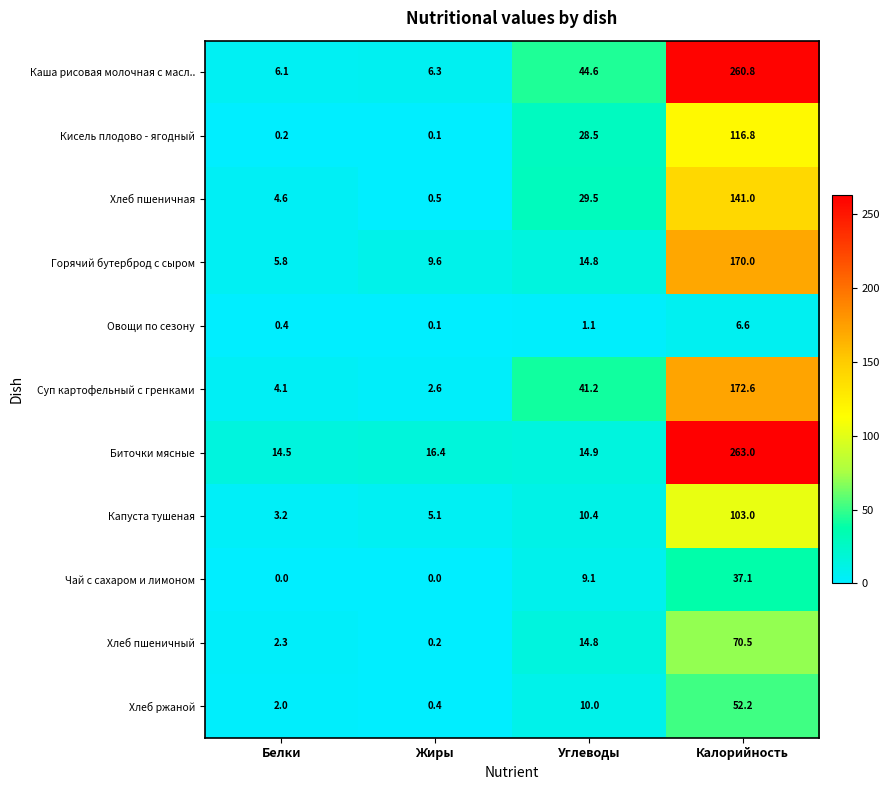

Which series has the largest range (max minus min)?

Каша рисовая молочная с масл..